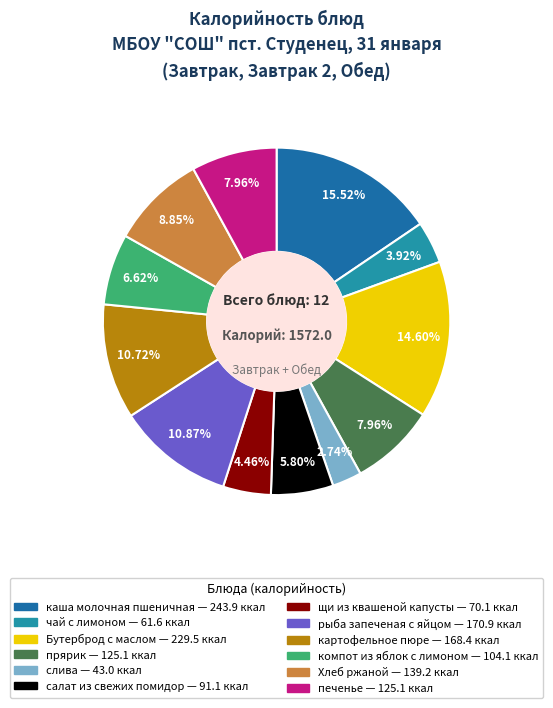

What percentage do рыба запеченая с яйцом and чай с лимоном together represent?

14.8%